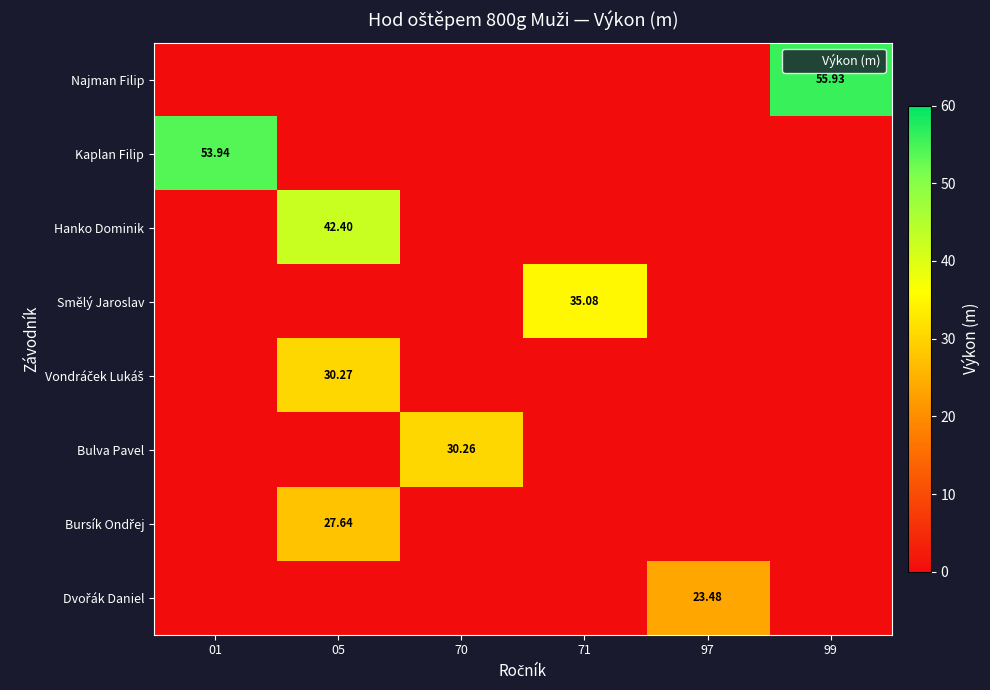

At how many categories does at least one series exceed 54?

1